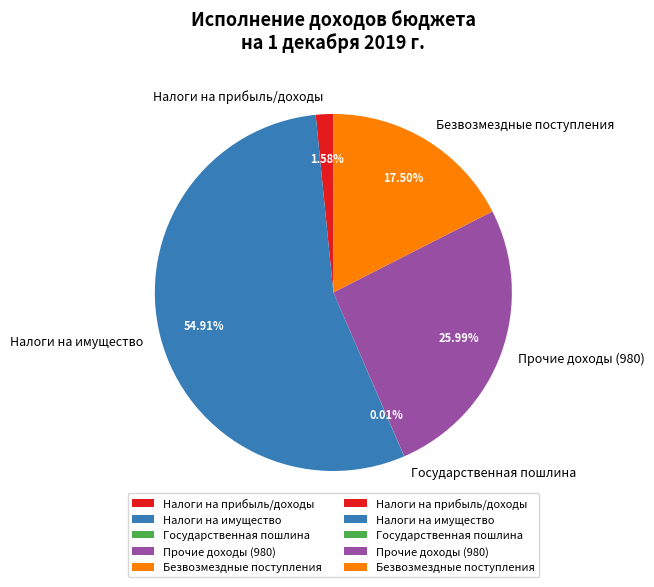

To the nearest percent, what is the average slice percentage?

20%